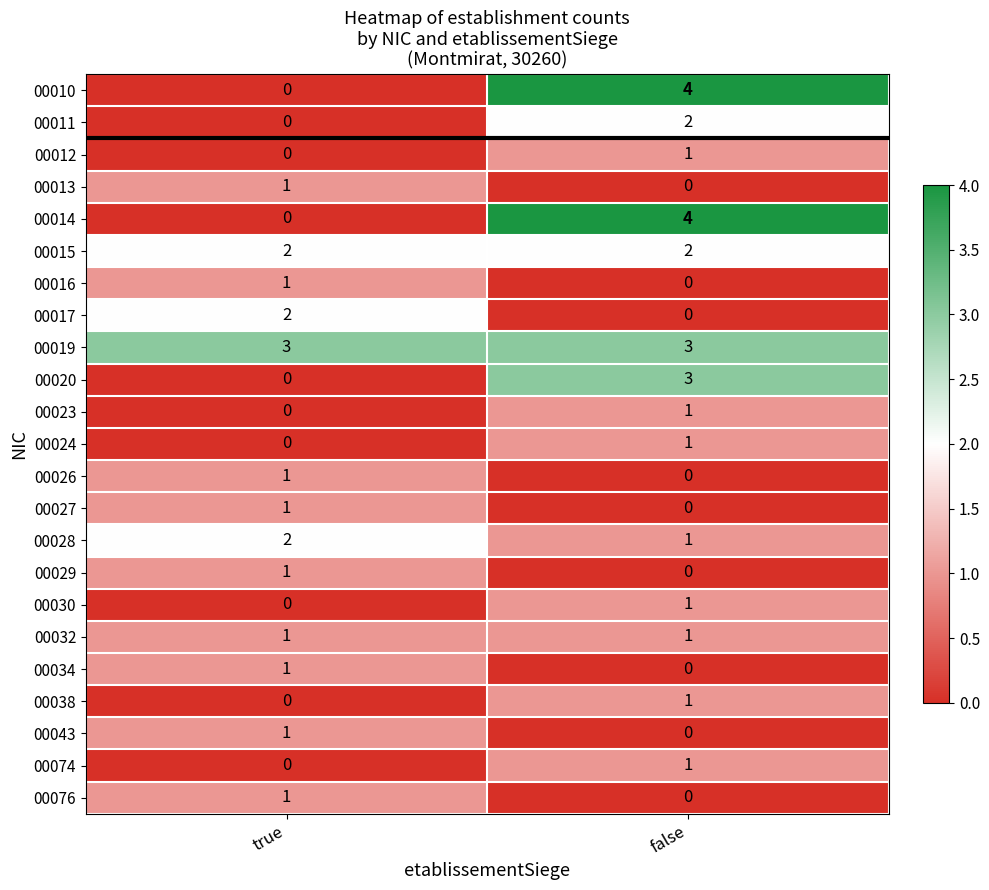

Which label corresponds to the largest value in the chart?

false